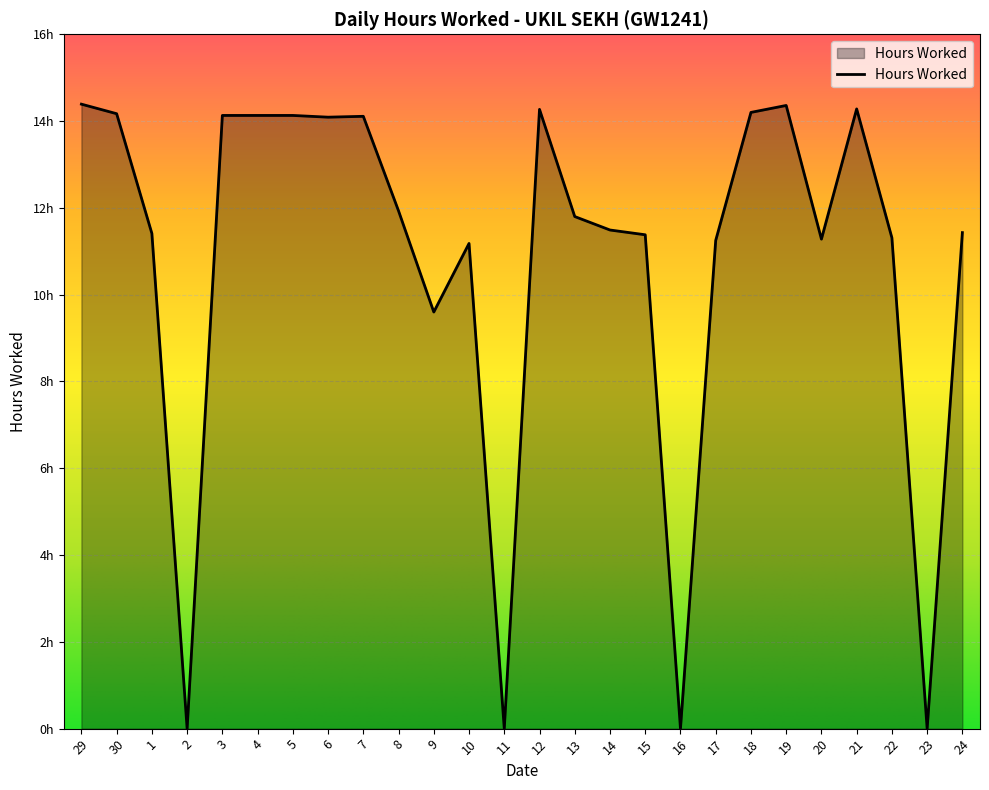

Does the chart have visible grid lines?

Yes